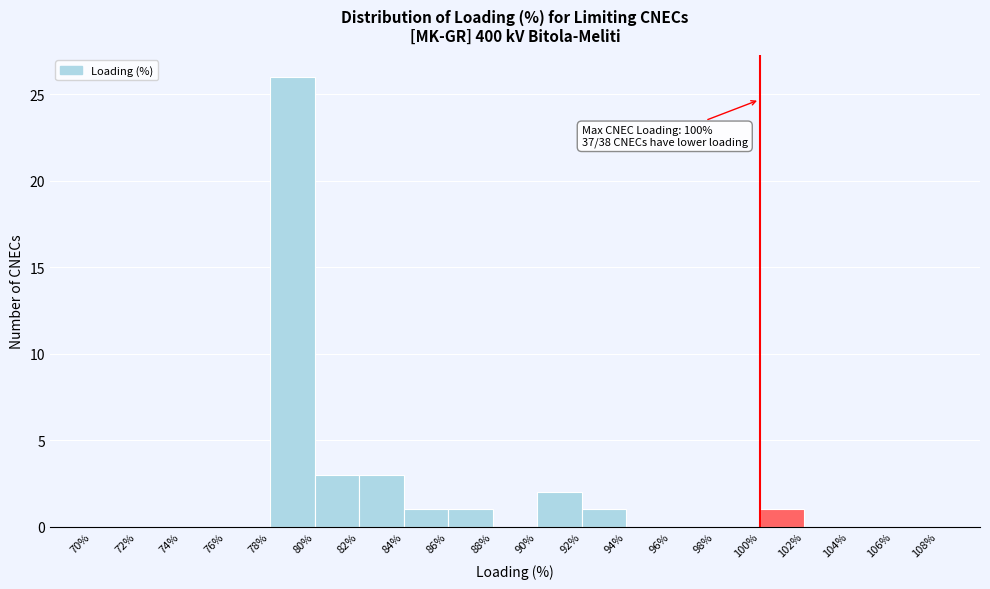

Which range on the x-axis has the tallest bar?

78% to 80%